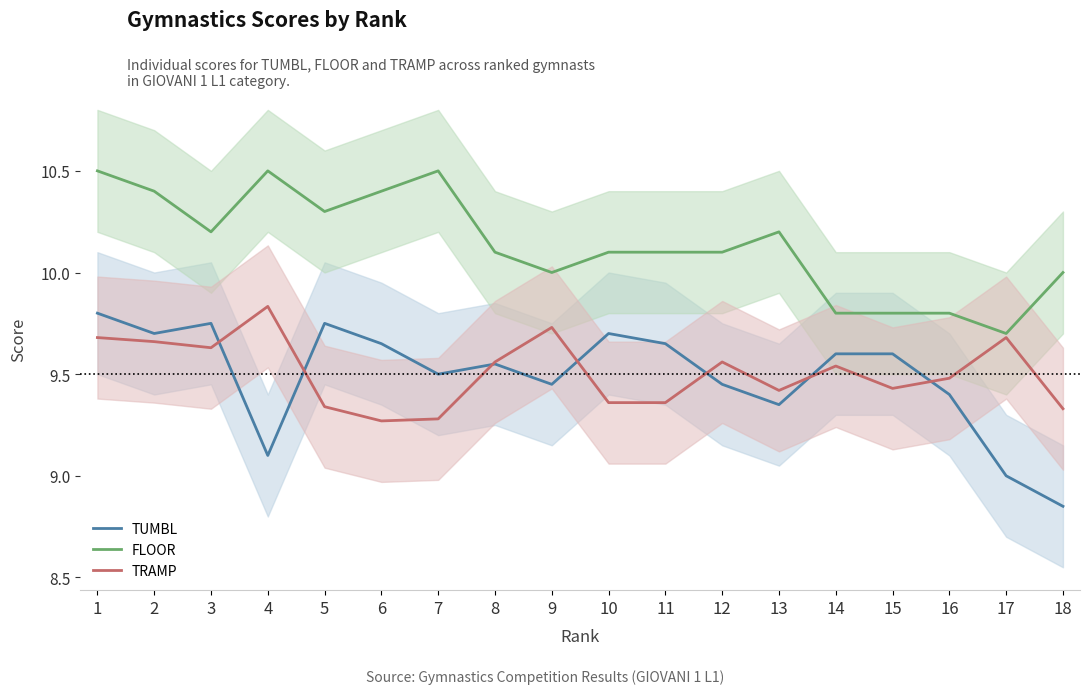

Is this an area chart (filled region under the line)?

No